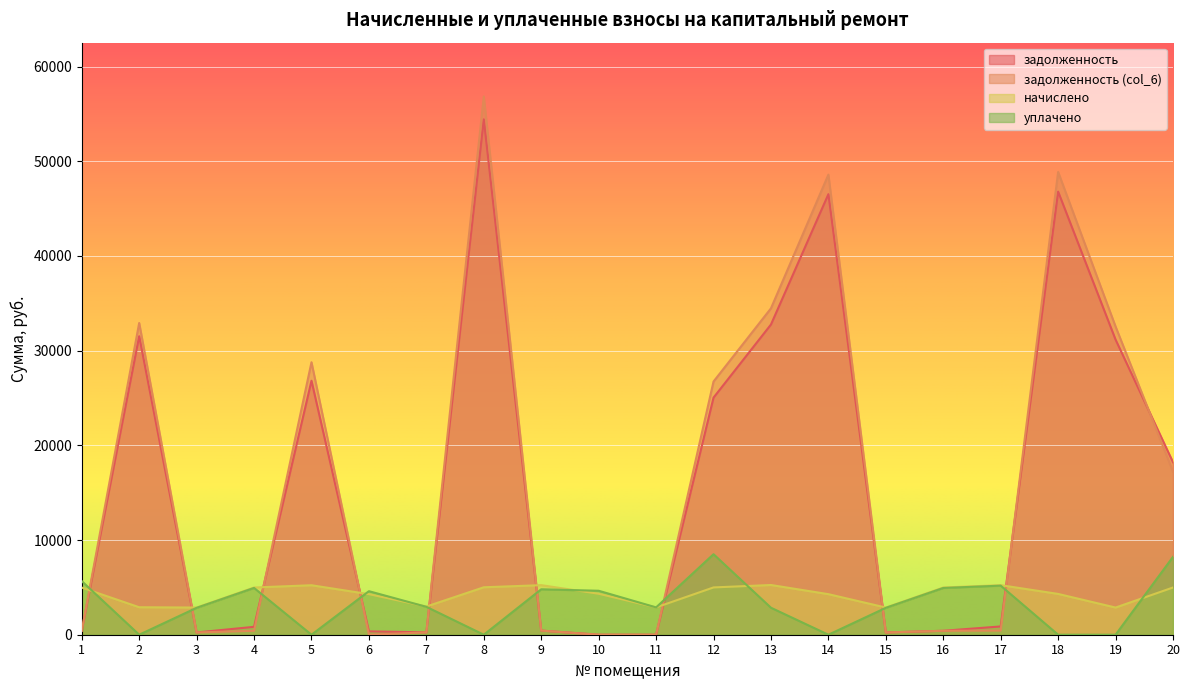

True or false: начислено has more than 0 interior local peaks.

True